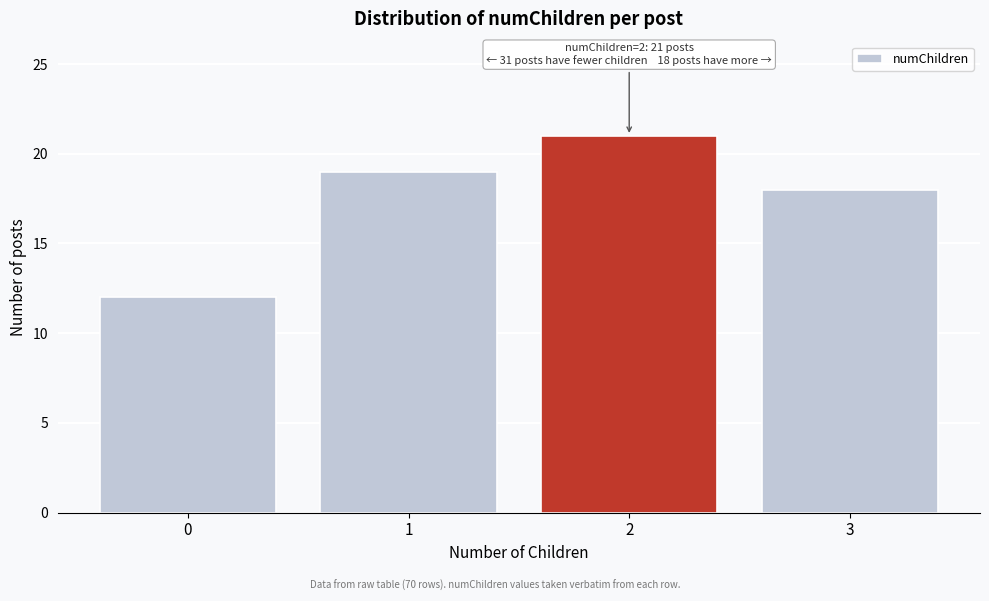

Reading left to right, list all the values displayed in this chart.

0=12	1=19	2=21	3=18